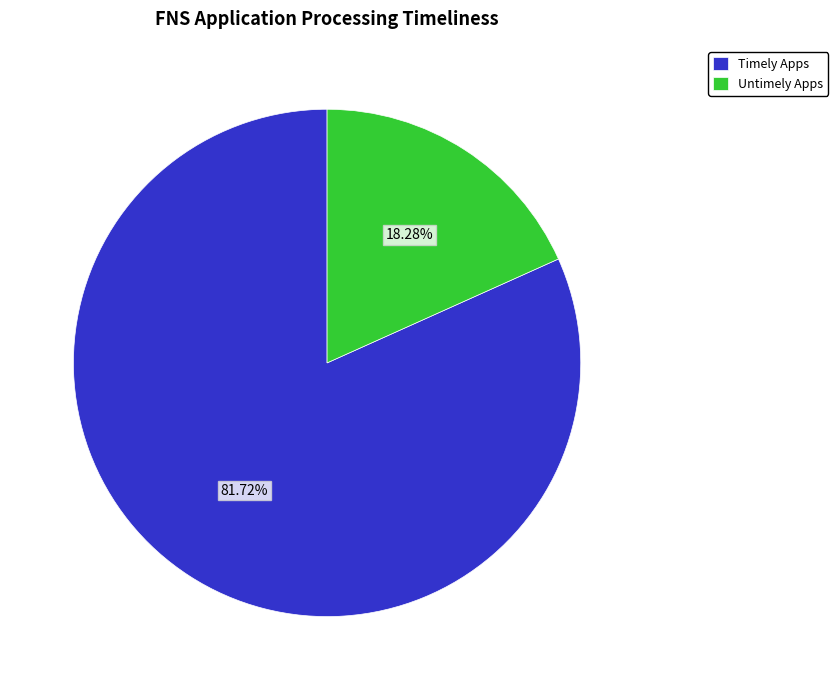

What percentage is the Untimely Apps slice, to the nearest percent?

18%